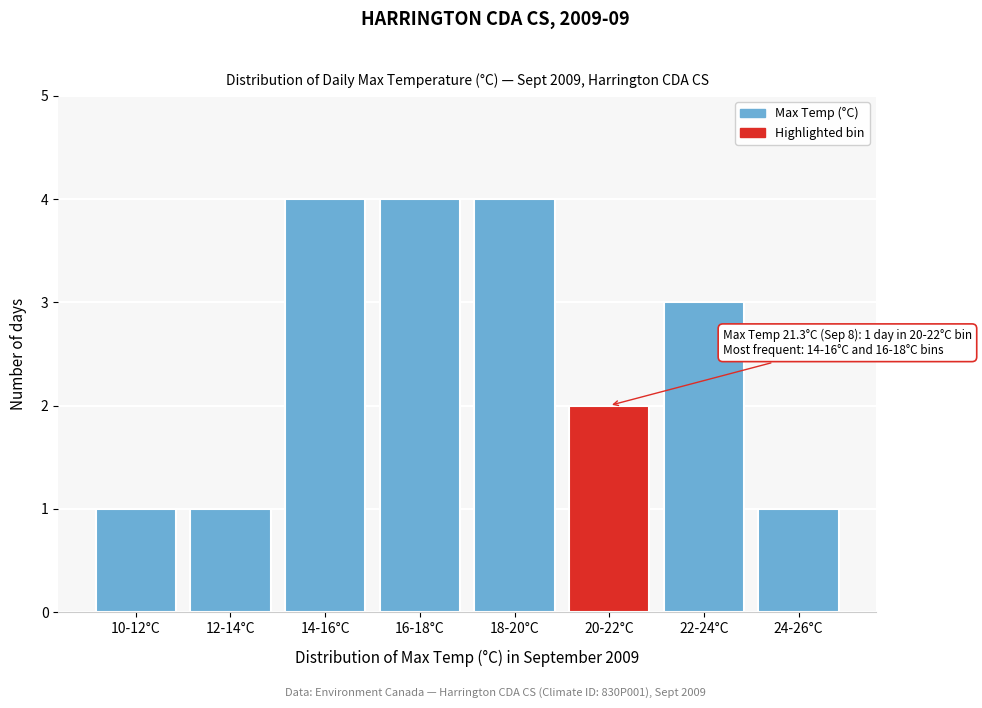

Reading left to right, transcribe all the data shown in this chart.

1	1	4	4	4	2	3	1